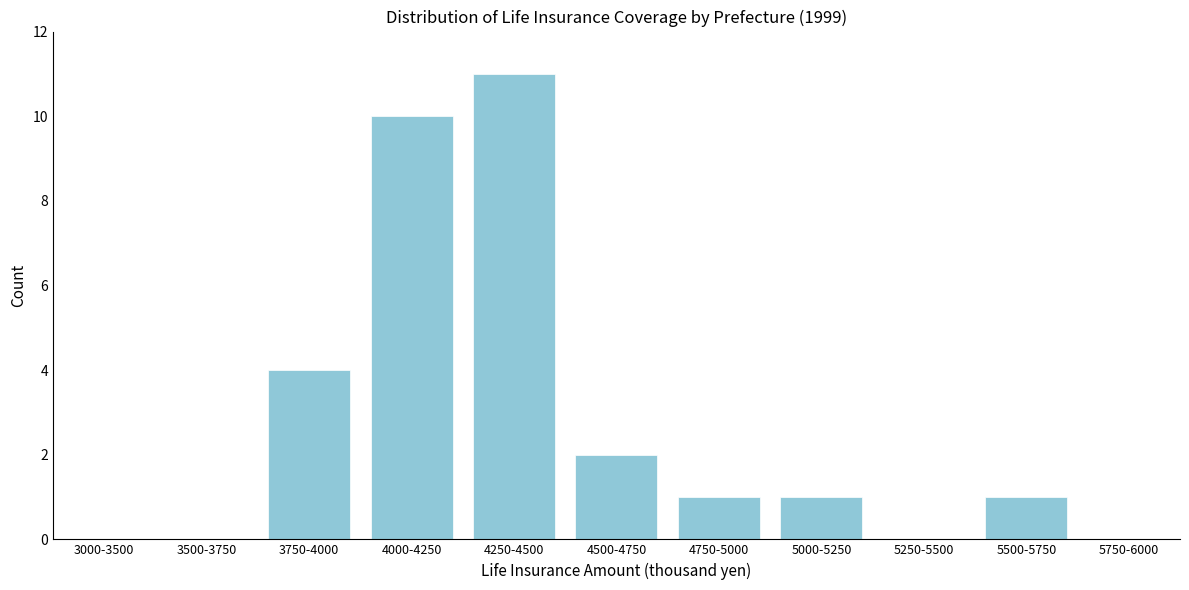

Reading left to right, extract all data points from this chart.

3000-3500=0	3500-3750=0	3750-4000=4	4000-4250=10	4250-4500=11	4500-4750=2	4750-5000=1	5000-5250=1	5250-5500=0	5500-5750=1	5750-6000=0